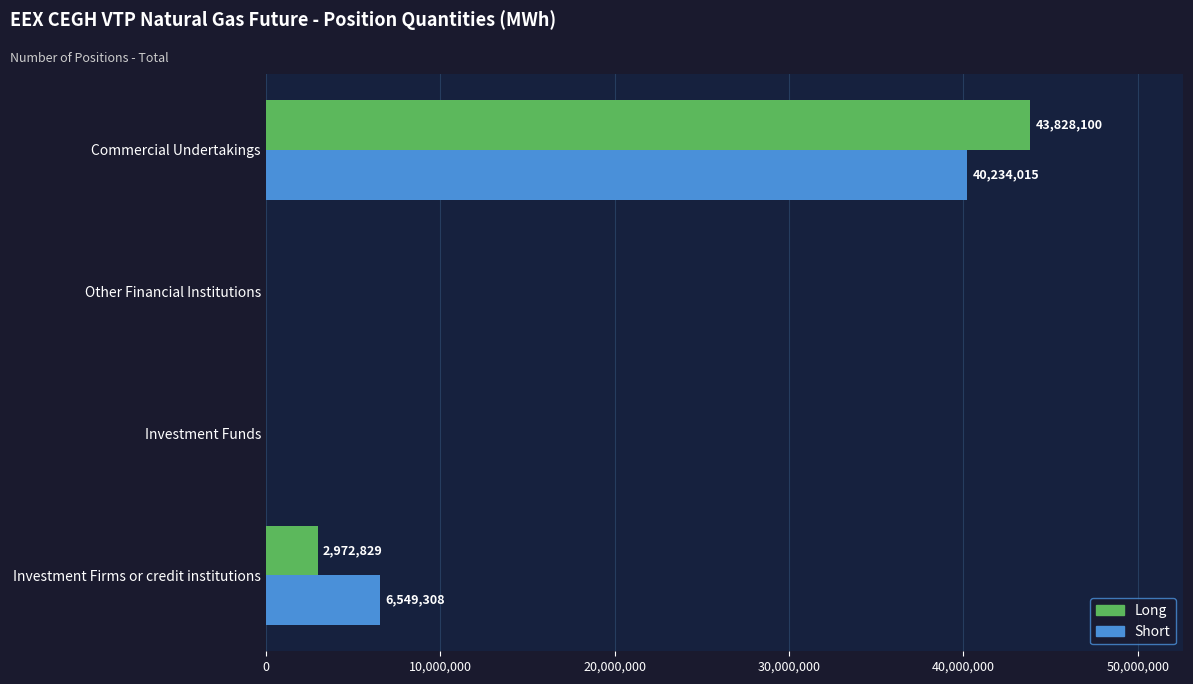

What is the average value of the Short series?

11695831